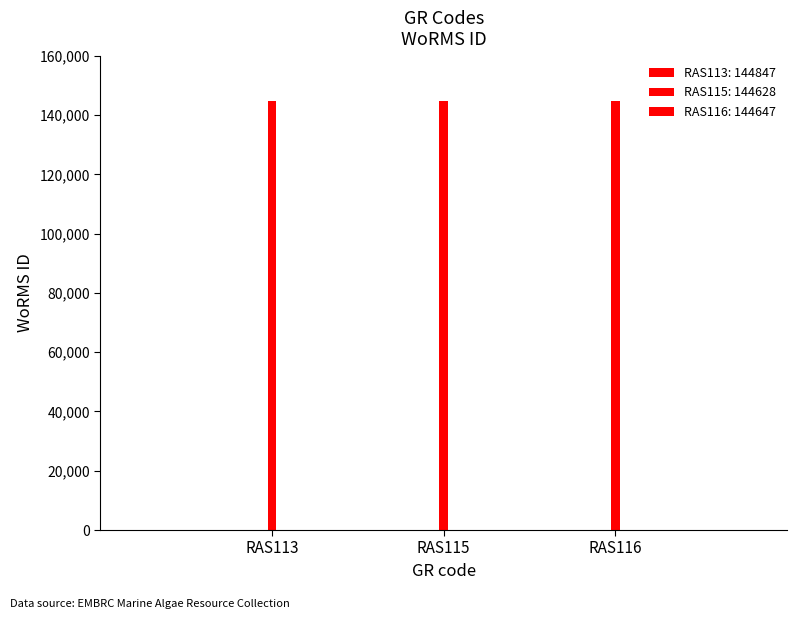

Which category has the lowest value across all series?

RAS115